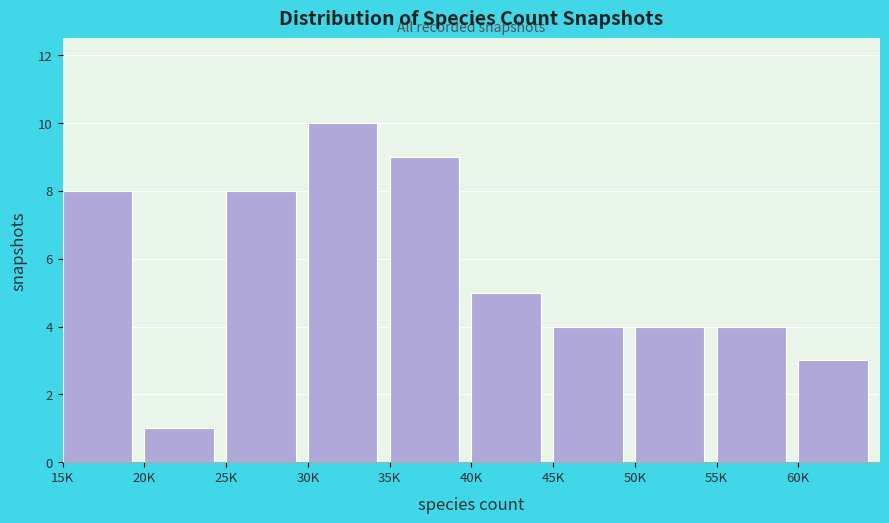

Reading left to right, what are all the values shown in this chart?

8	1	8	10	9	5	4	4	4	3